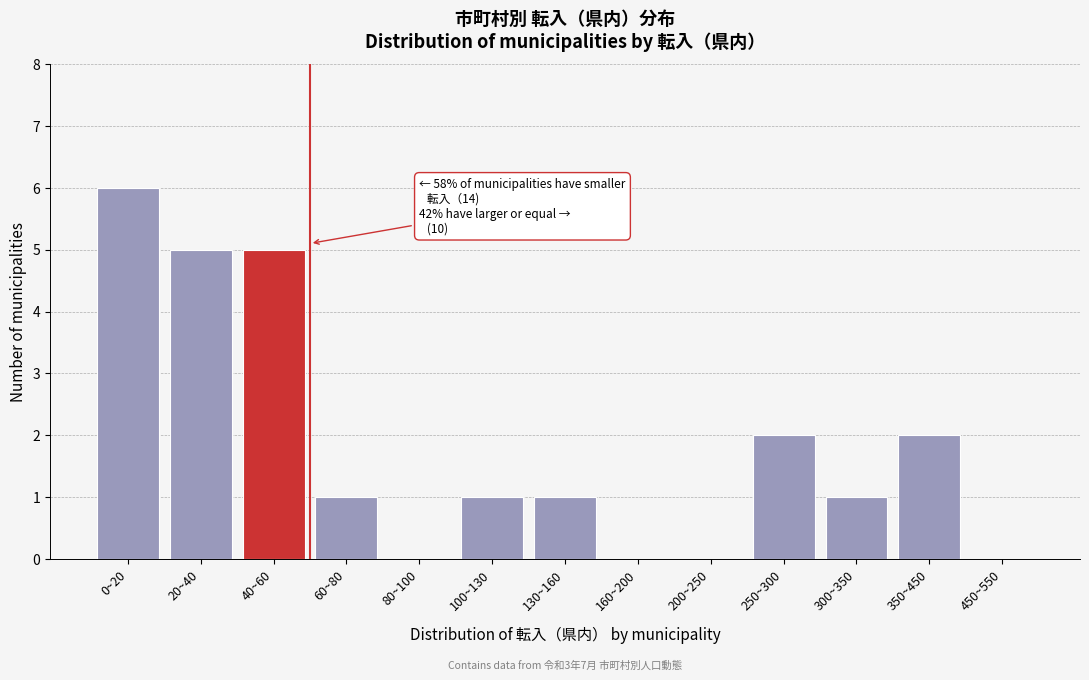

Reading left to right, transcribe all the data shown in this chart.

0~20=6	20~40=5	40~60=5	60~80=1	80~100=0	100~130=1	130~160=1	160~200=0	200~250=0	250~300=2	300~350=1	350~450=2	450~550=0